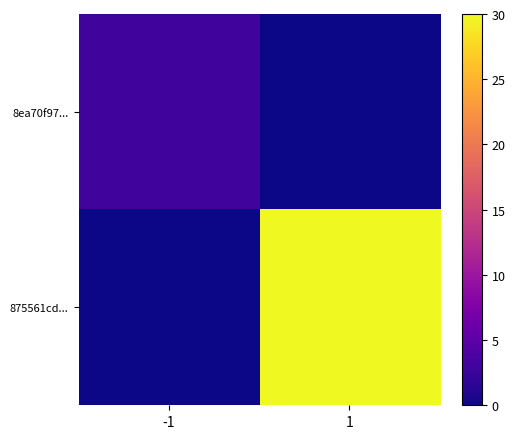

Count the number of data series in this chart.

2